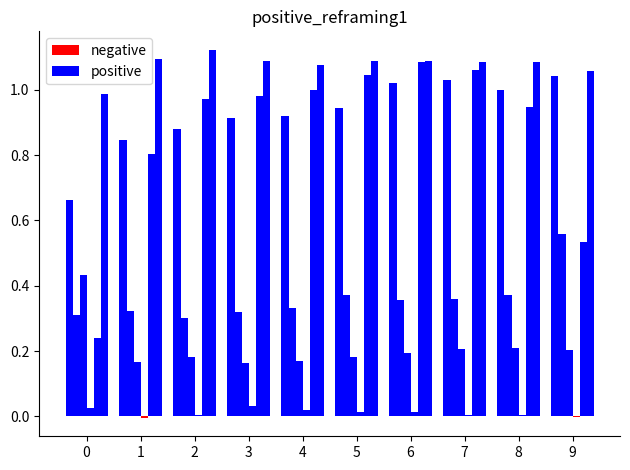

Reading left to right, list all the values displayed in this chart.

negative: 0=0.0	1=0.0	2=0.0	3=0.0	4=0.0	5=0.0	6=0.0	7=0.0	8=0.0	9=0.0
positive: 0=0.7	1=0.8	2=0.9	3=0.9	4=0.9	5=0.9	6=1.0	7=1.0	8=1.0	9=1.0